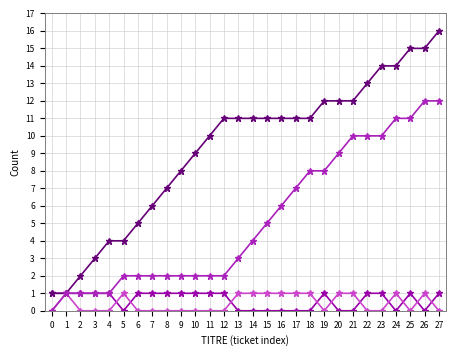

What is the maximum value shown in the chart?

16